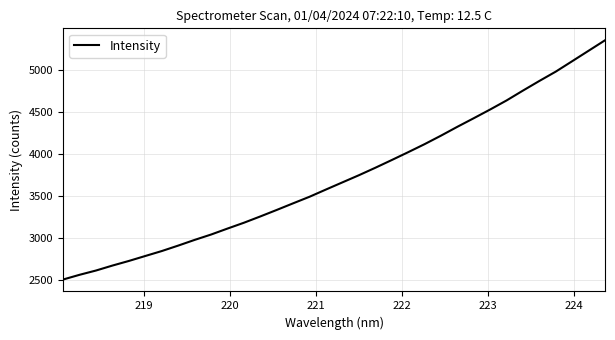

What is the minimum value shown in the chart?

2500.8